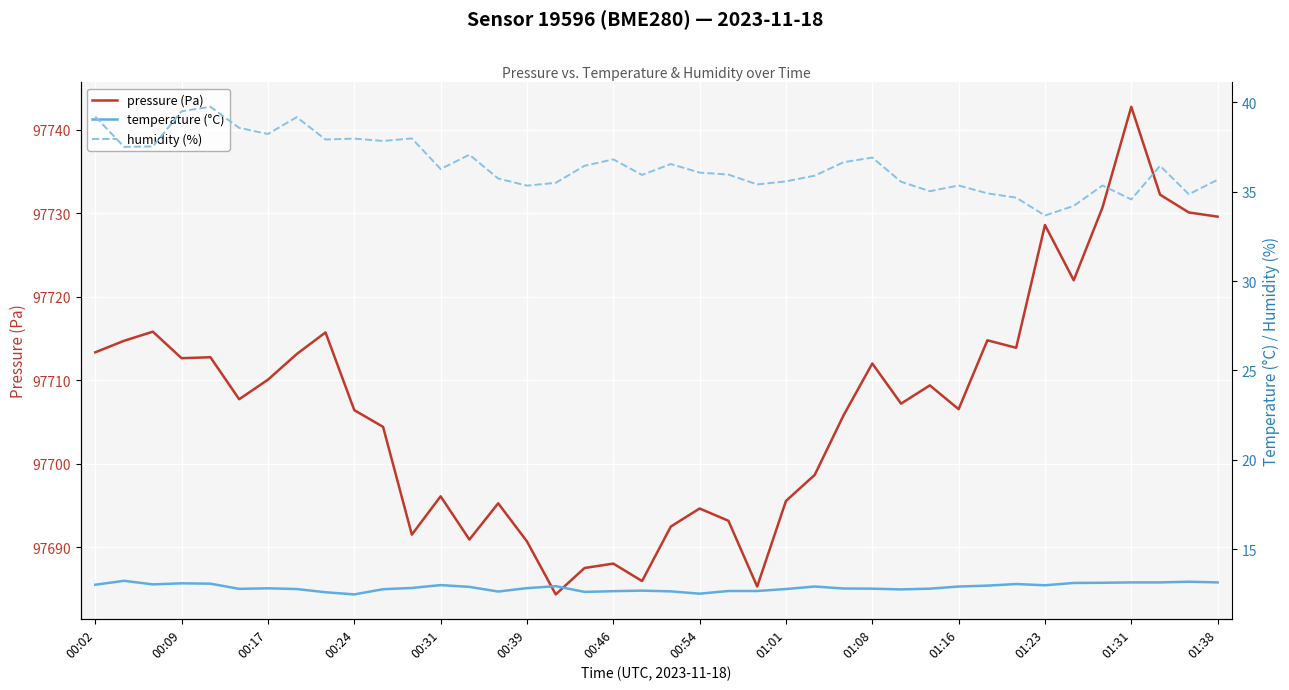

What is the total value across all series at 14?

97743.6